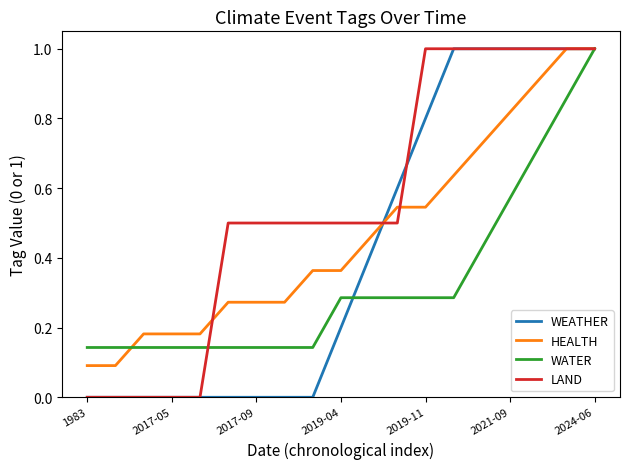

Rank the series by their average value, from lowest to highest.

WATER, WEATHER, HEALTH, LAND